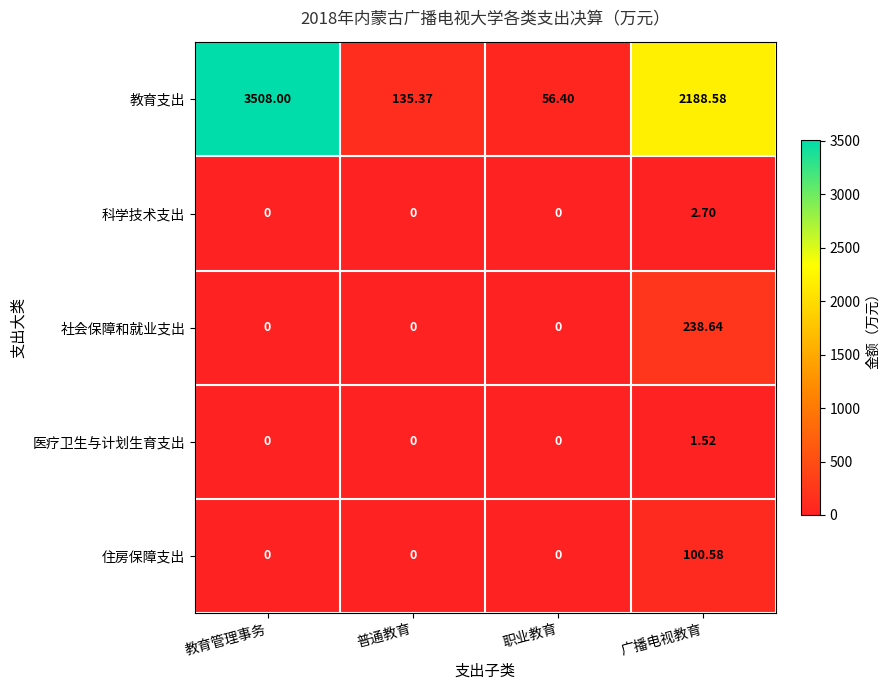

What is the maximum value shown in the chart?

3508.0